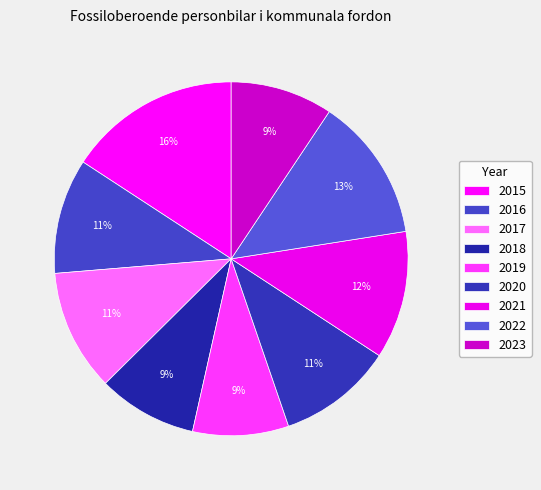

Is there any slice that represents more than half of the pie?

No